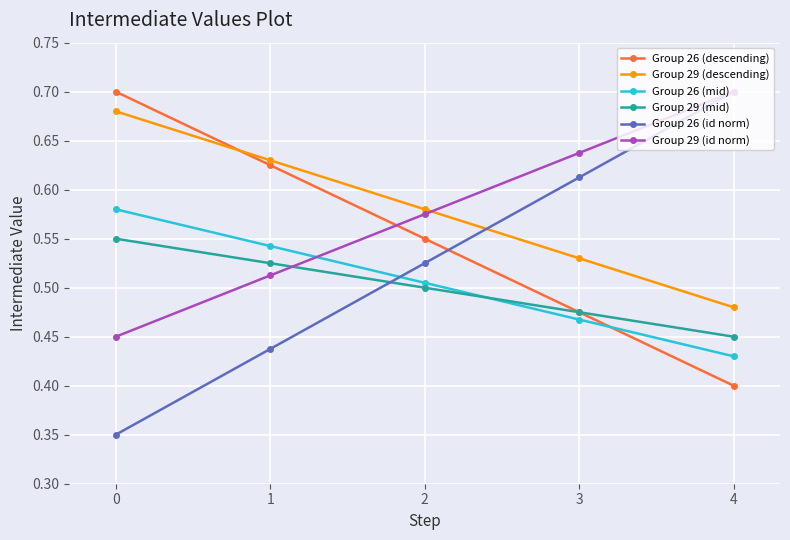

After their last crossing, which series has the higher values: Group 29 (descending) or Group 26 (id norm)?

Group 26 (id norm)